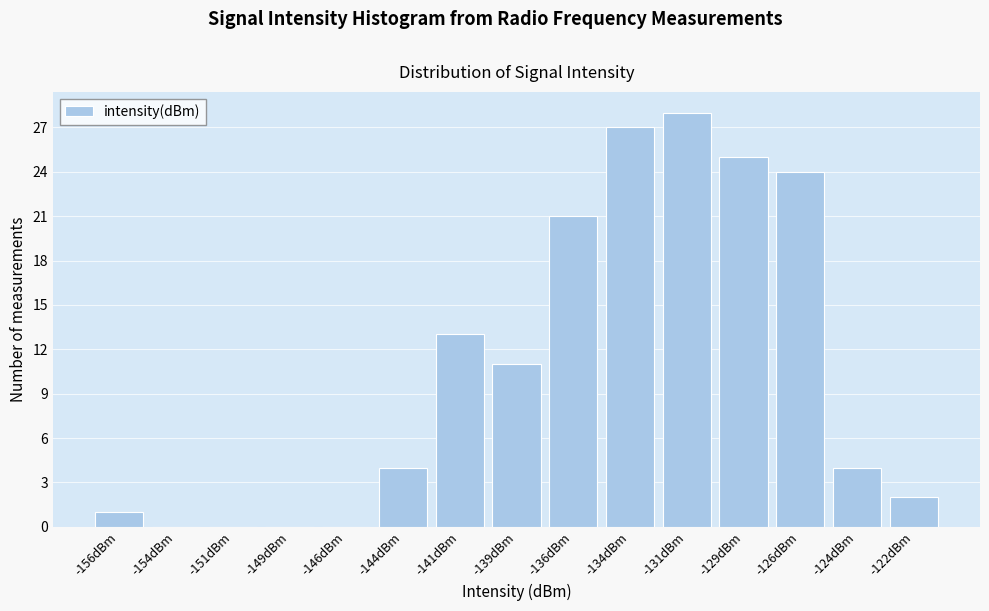

Reading right to left, what are all the values shown in this chart?

-122dBm=2	-124dBm=4	-126dBm=24	-129dBm=25	-131dBm=28	-134dBm=27	-136dBm=21	-139dBm=11	-141dBm=13	-144dBm=4	-146dBm=0	-149dBm=0	-151dBm=0	-154dBm=0	-156dBm=1